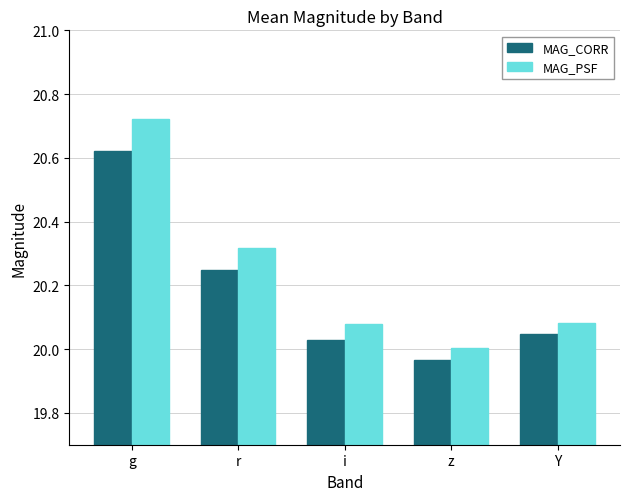

What is the sum of the MAG_PSF values at i and Y?

40.2